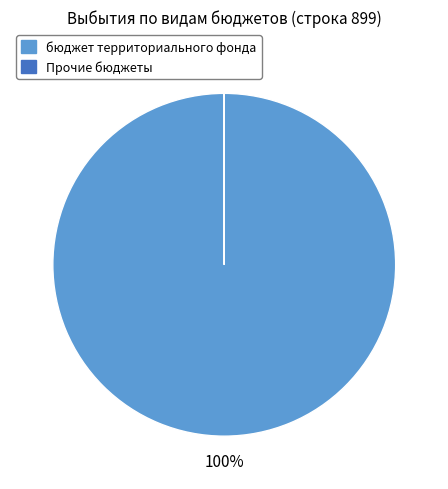

To the nearest percent, what is the average slice percentage?

50%